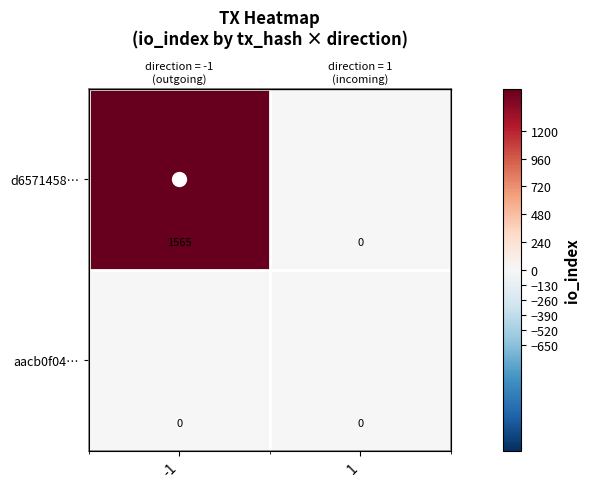

What value does the d6571458… series have at -1, to the nearest 10?

1560